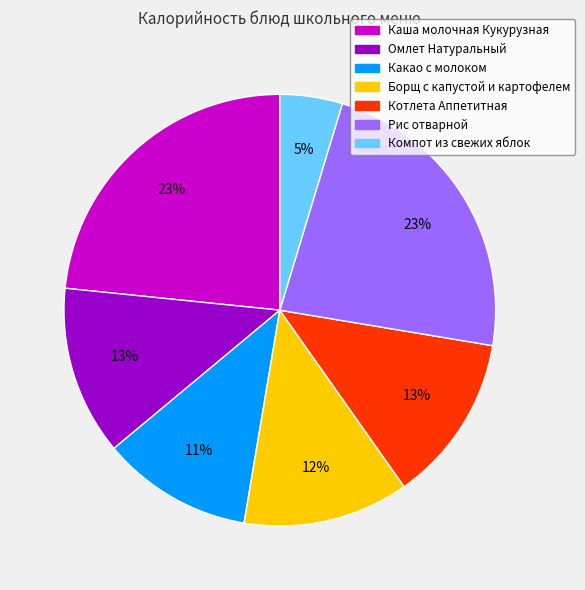

Is there a majority slice in this chart?

No